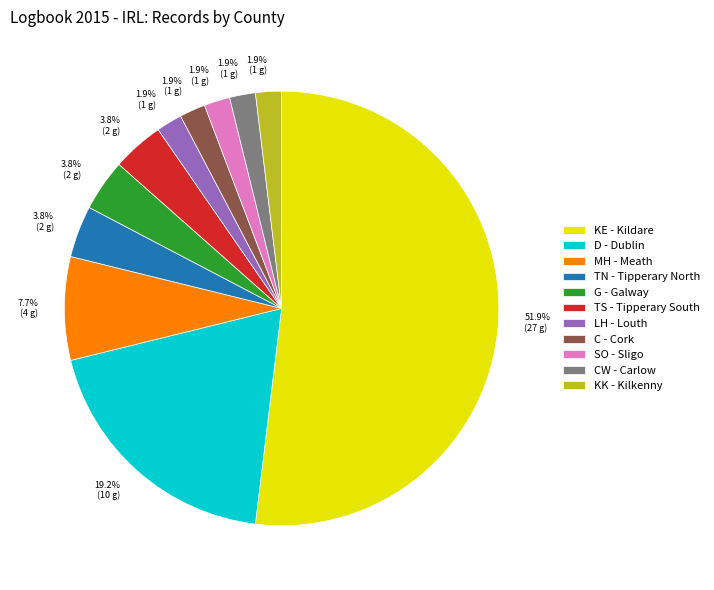

Which category has the biggest portion of the pie?

KE - Kildare